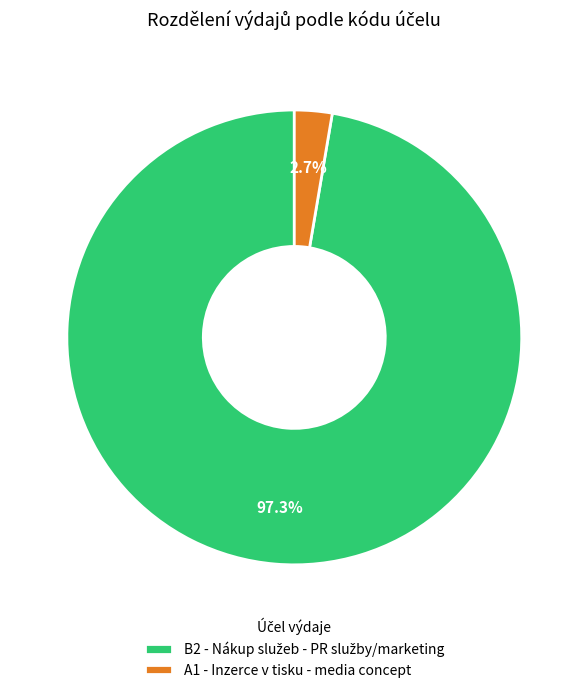

To the nearest percent, what is the average slice percentage?

50%